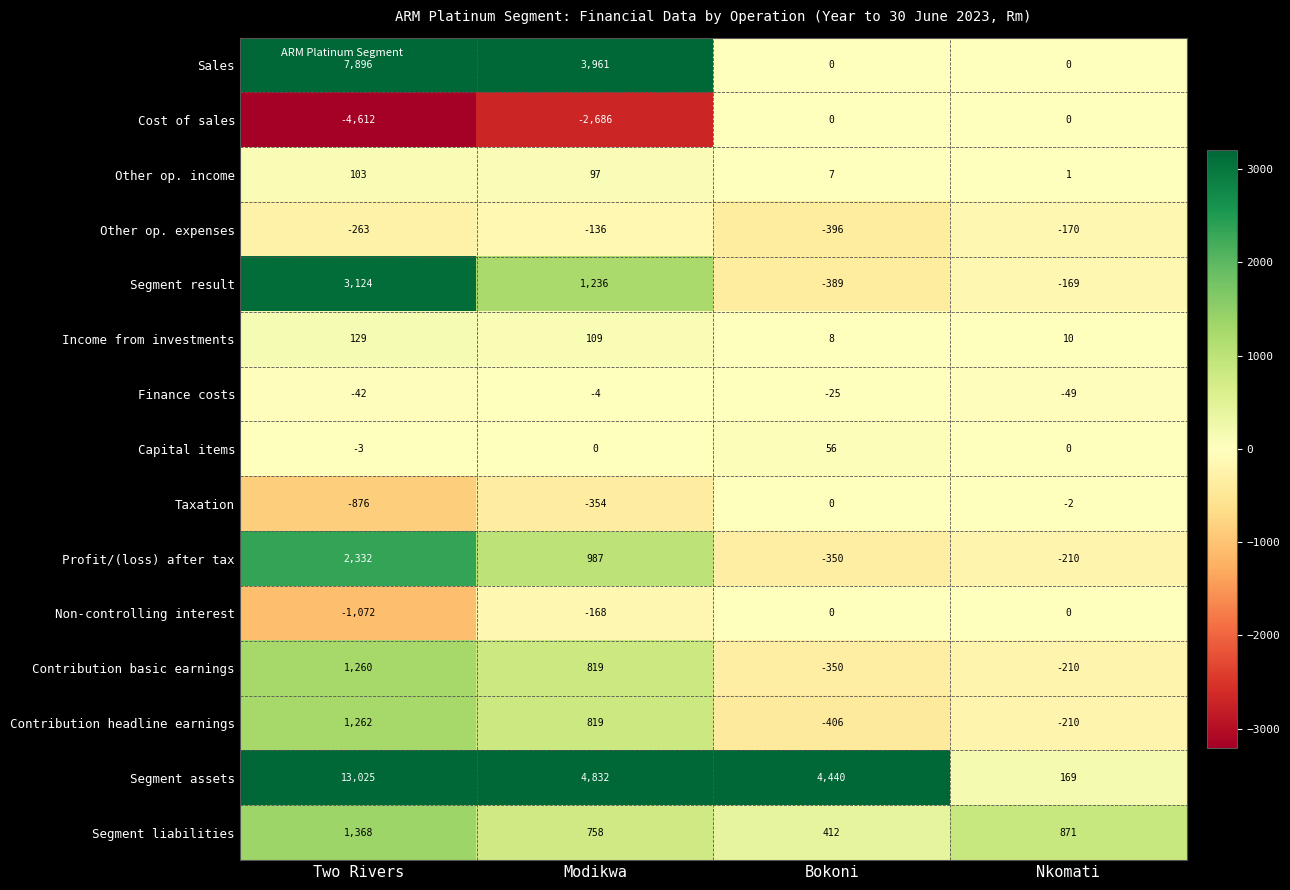

Which series changed the most between Modikwa and Bokoni?

Sales